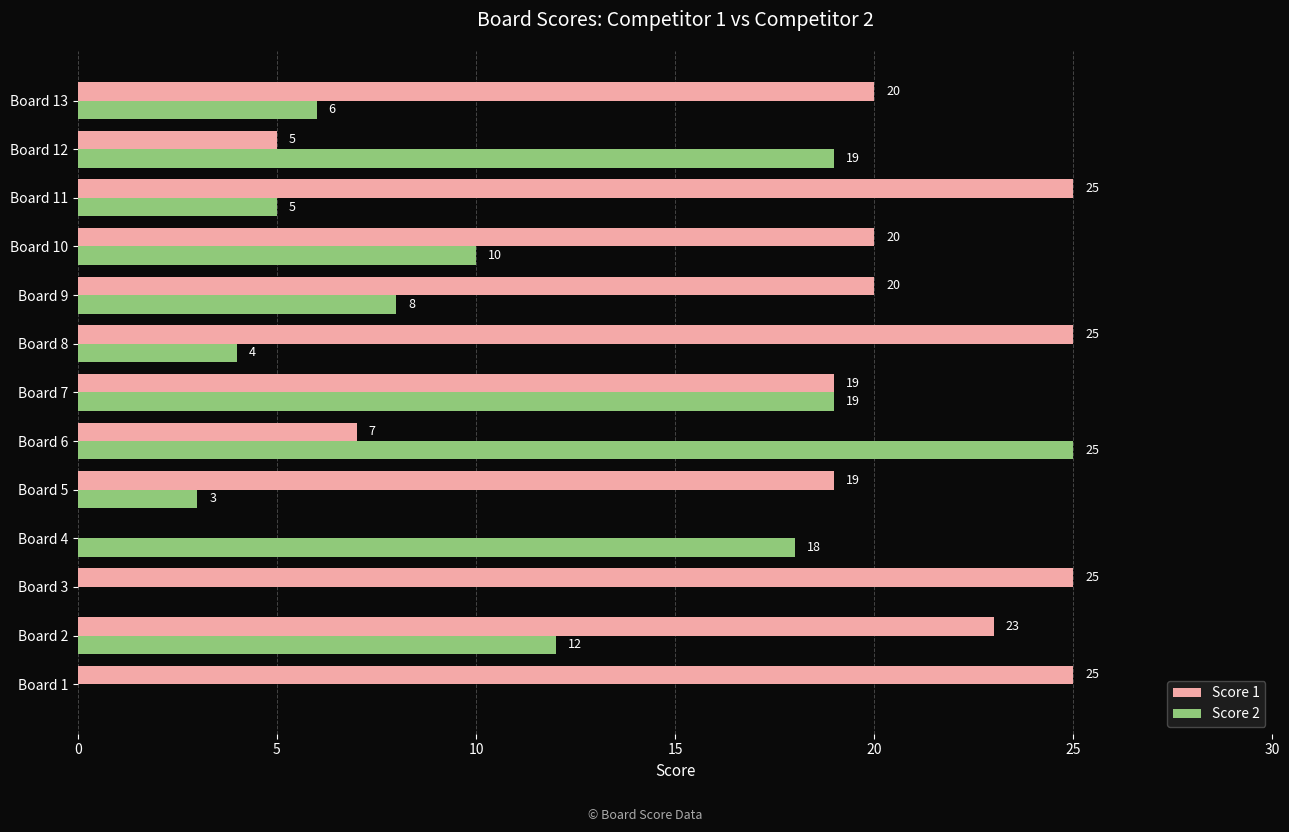

Between Board 3 and Board 7, which series saw the biggest shift?

Score 2